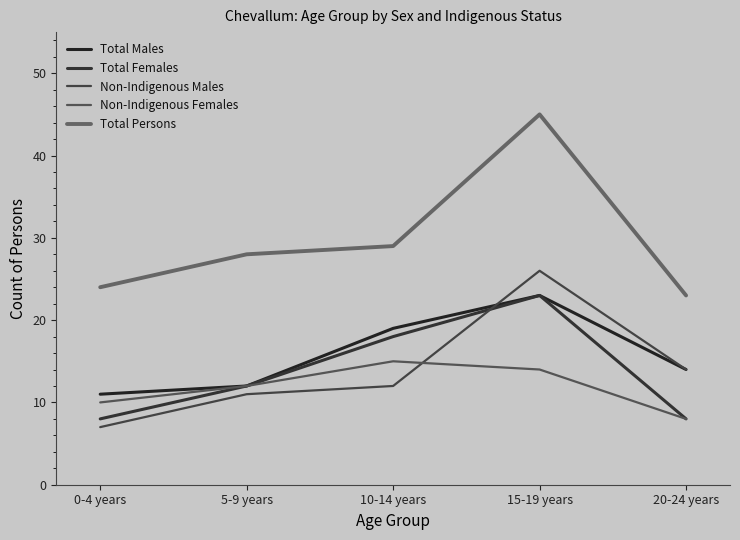

What is the difference between the highest and lowest values at 15-19 years?

31